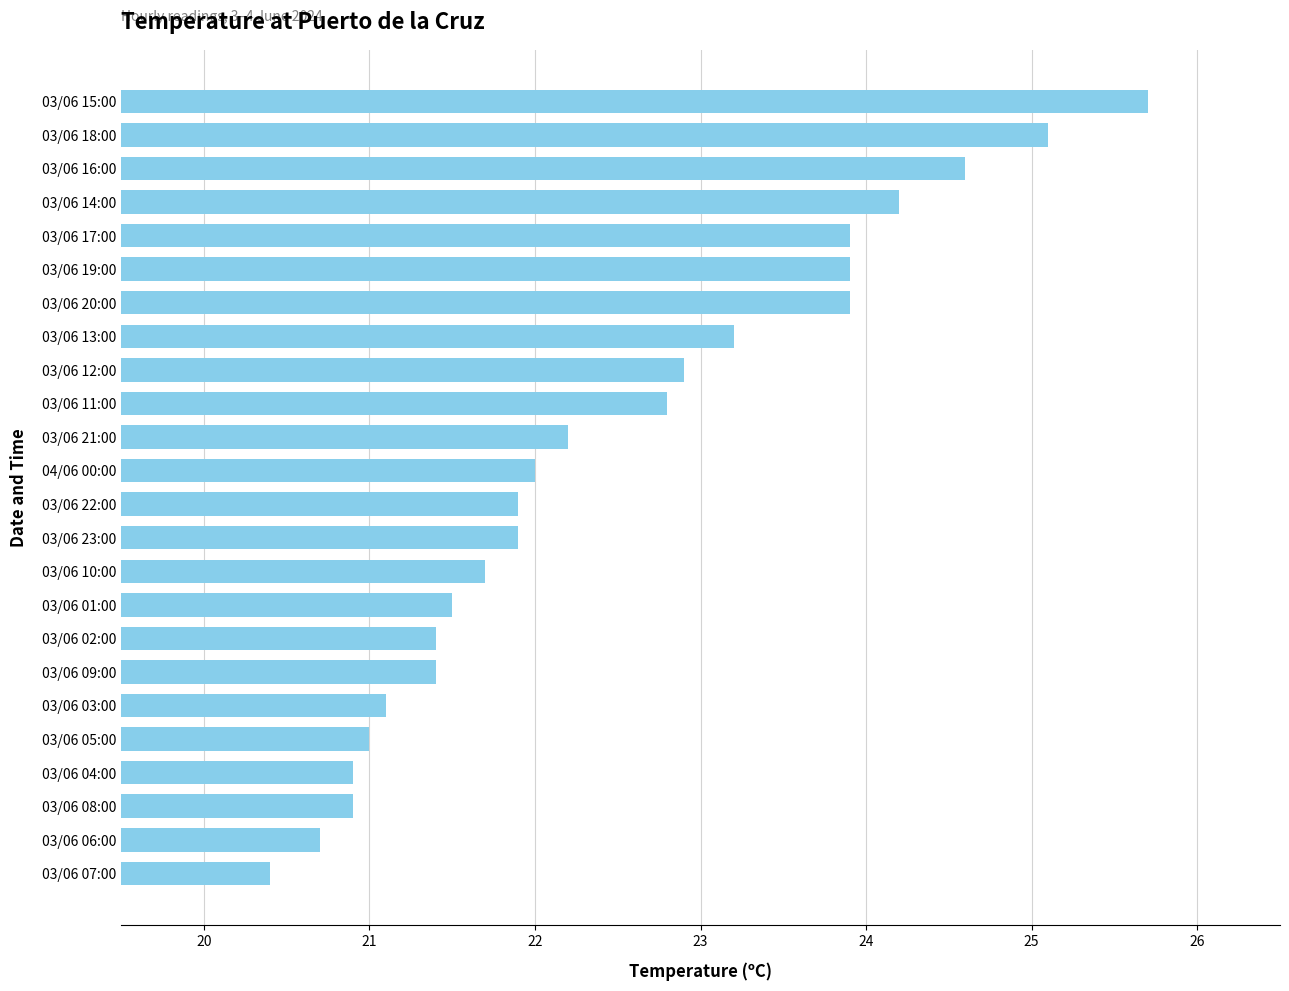

At which category does the chart reach its peak across all series?

03/06 15:00